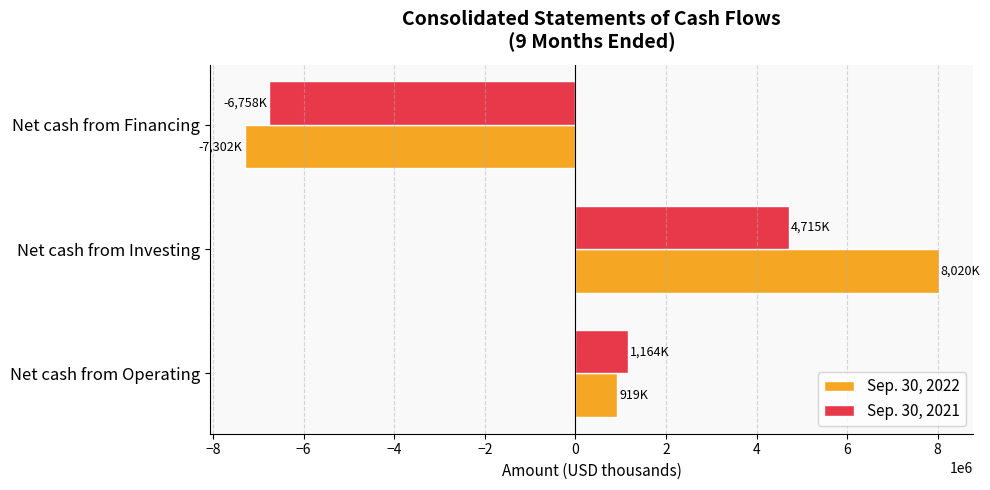

Which category has the highest value in the Sep. 30, 2021 series?

Net cash from Investing